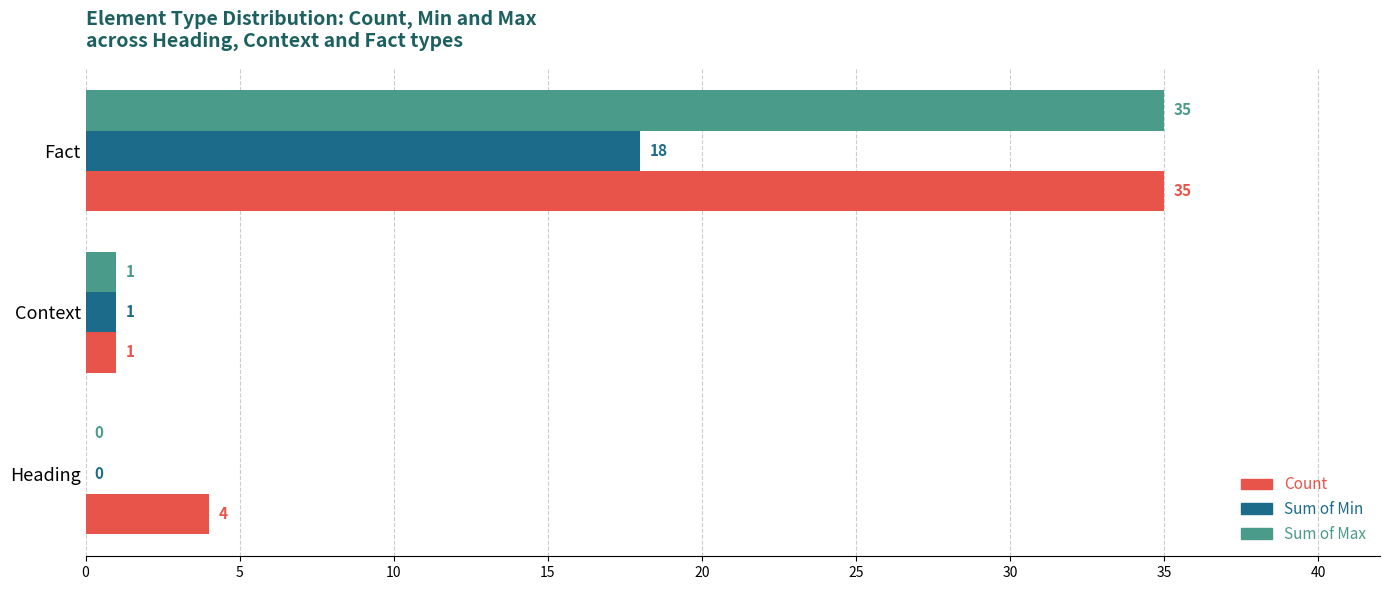

What is the sum of all Count values?

40